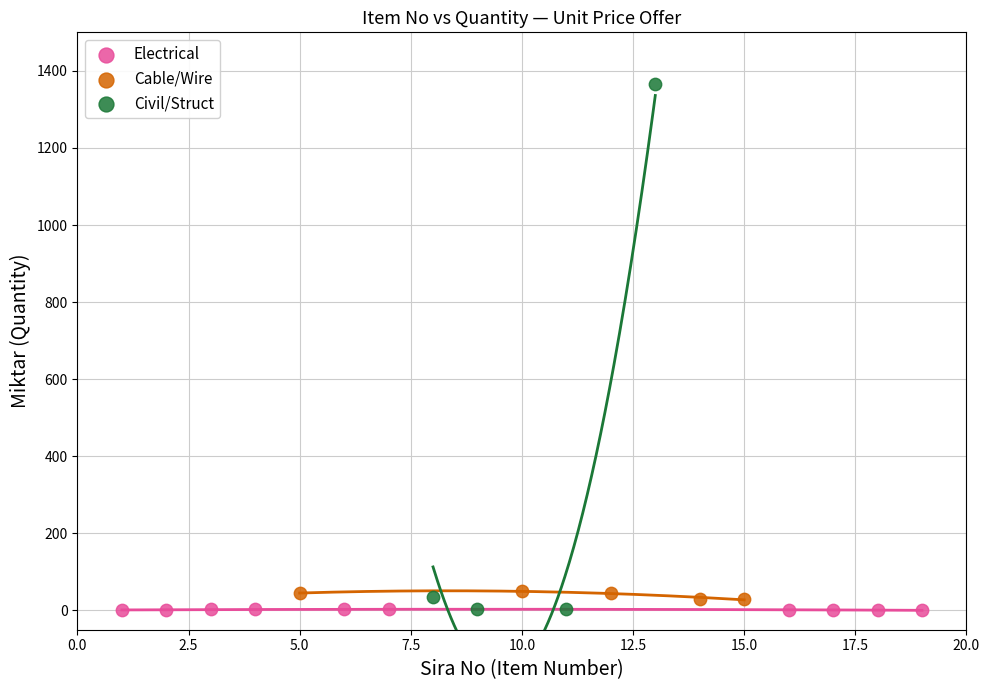

Which series has the largest Y range (max minus min)?

Civil/Struct